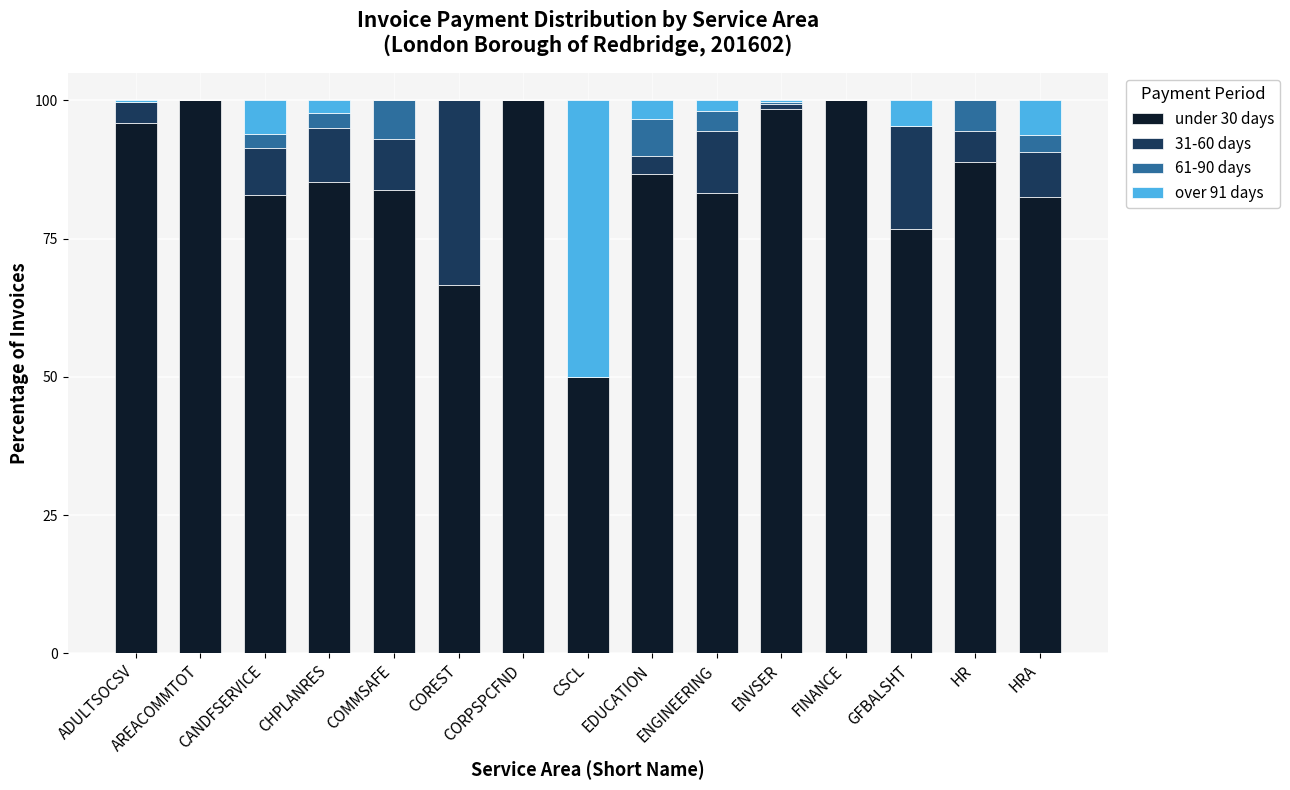

Does the chart contain stacked bars?

Yes